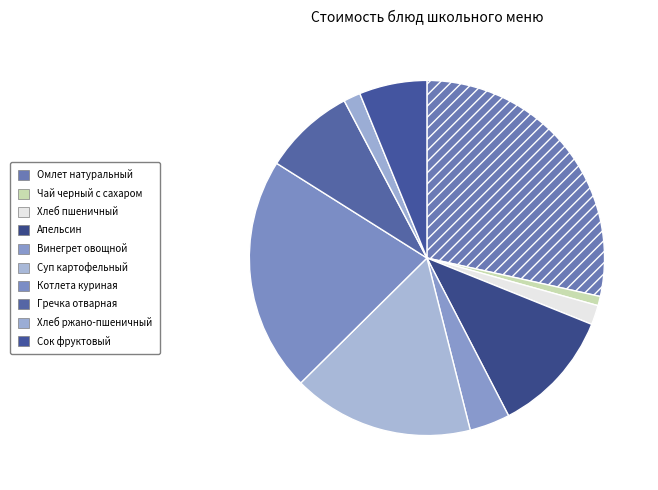

Count the number of slices in the pie.

10